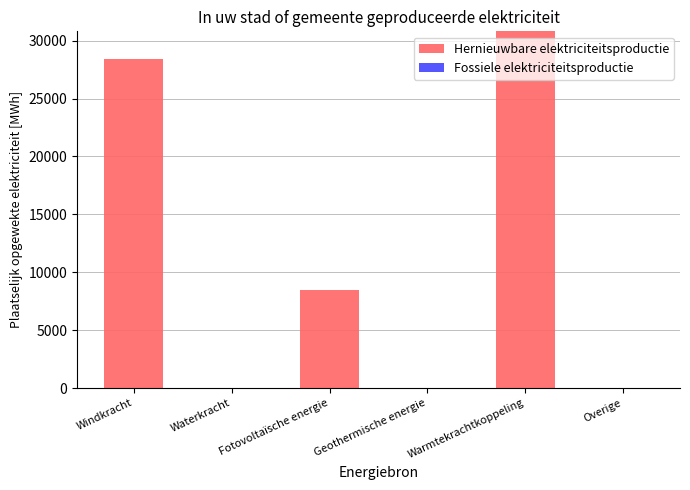

True or false: the data shows 10515.0 at Warmtekrachtkoppeling.

False